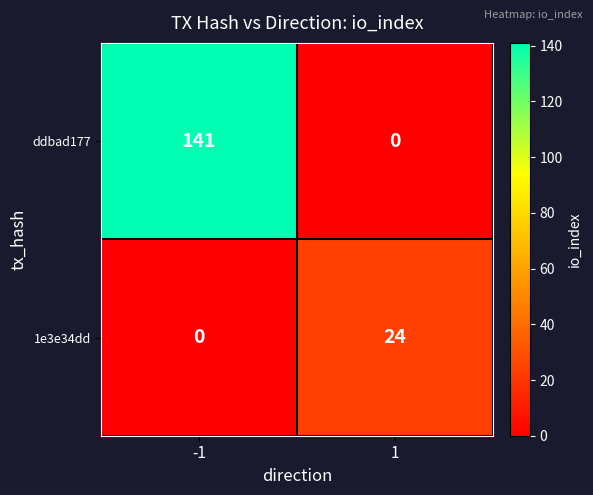

At how many categories does at least one series exceed 45?

1